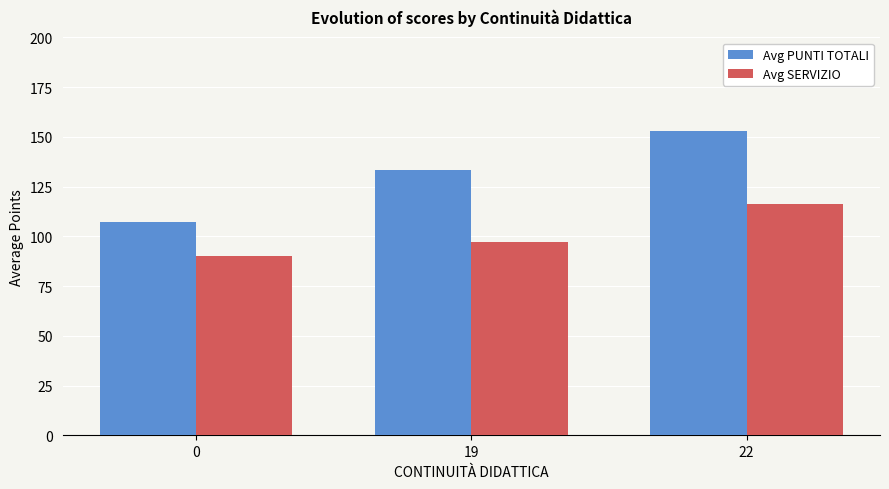

Which series has the largest range (max minus min)?

Avg PUNTI TOTALI